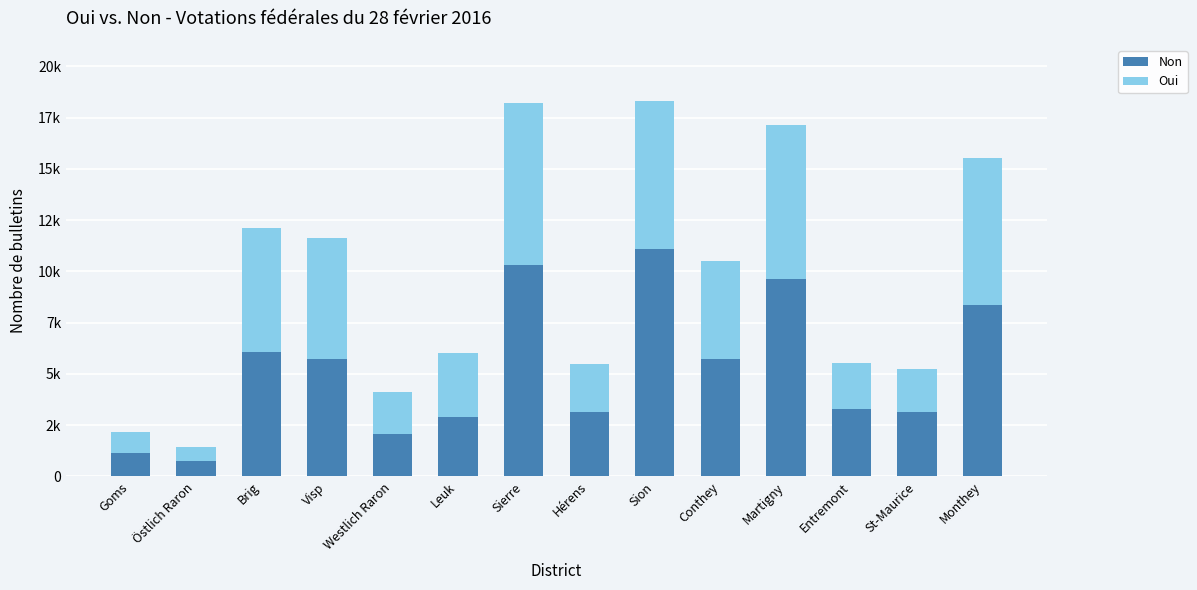

At Westlich Raron, list the series in order from smallest to largest.

Oui, Non